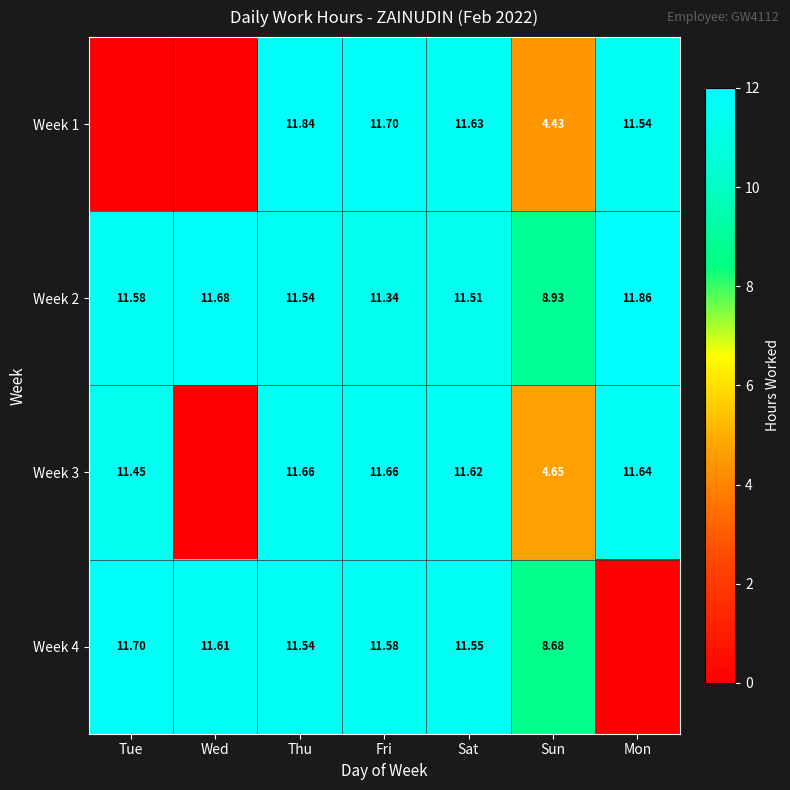

List the labels in order of Week 2 value, smallest first.

Sun, Fri, Sat, Thu, Tue, Wed, Mon